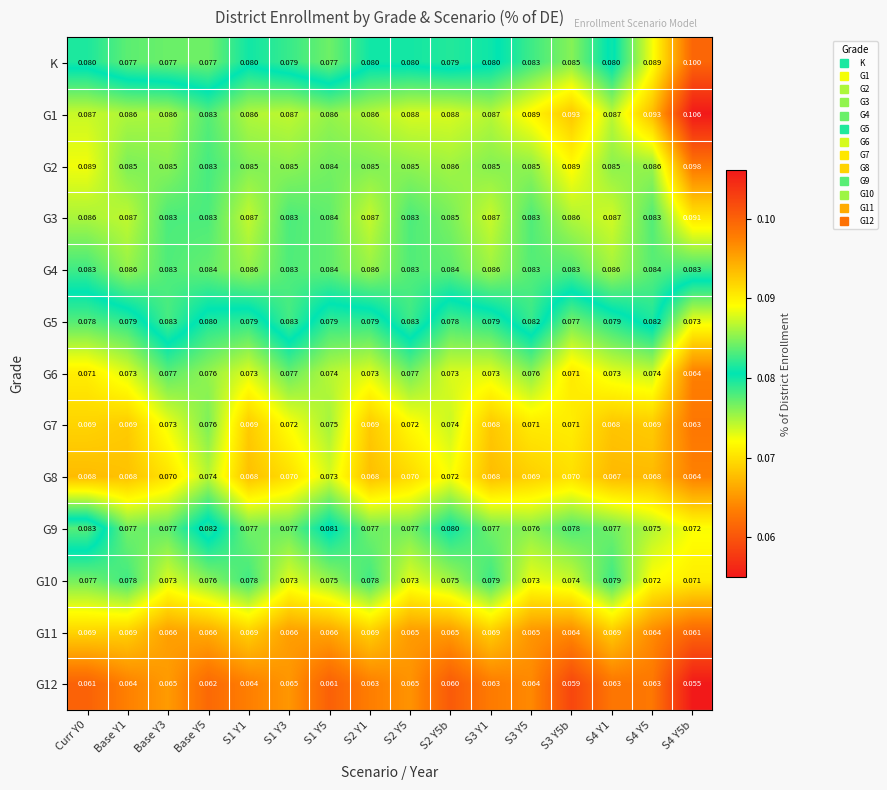

Is the value of K at S2 Y5b greater than the value of G9 at Curr Y0?

No